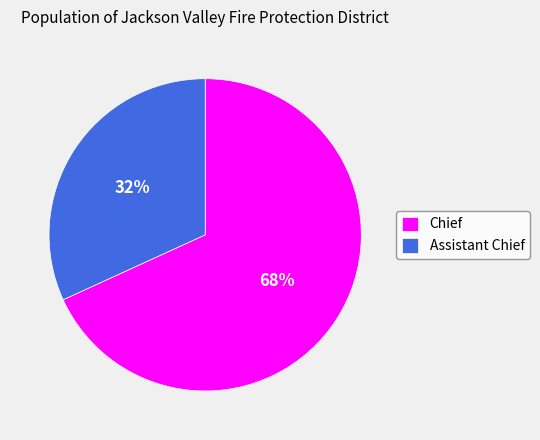

To the nearest percent, what portion does Chief represent?

68%